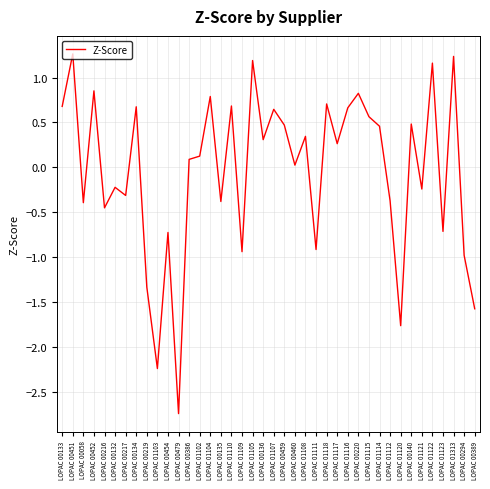

What position from the left is LOPAC 00134?

8